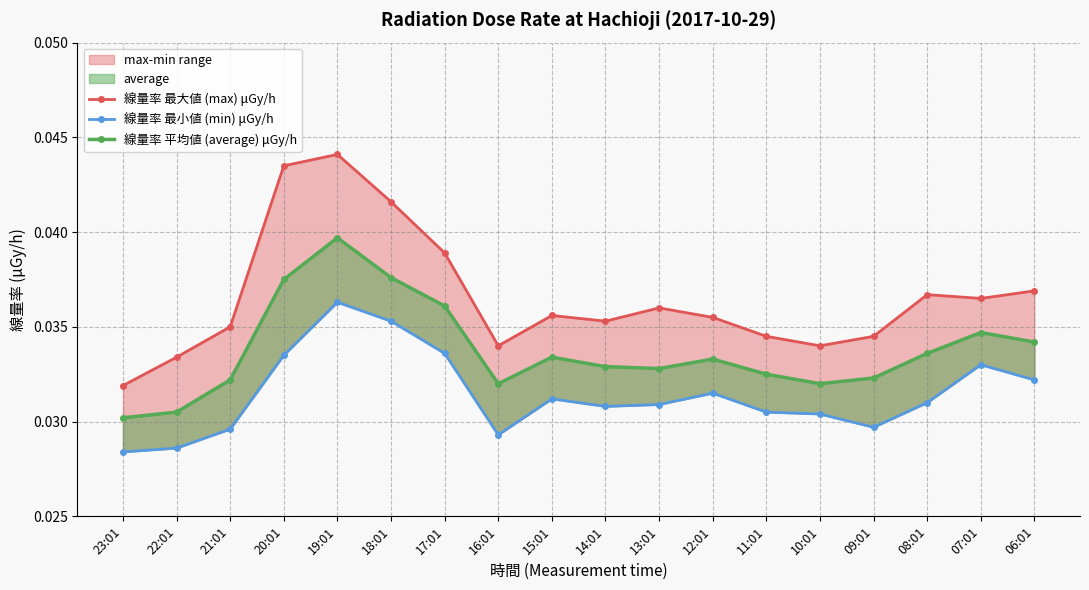

The 線量率 平均値 (average) μGy/h series shows 0.1 at 08:01. True or false?

False